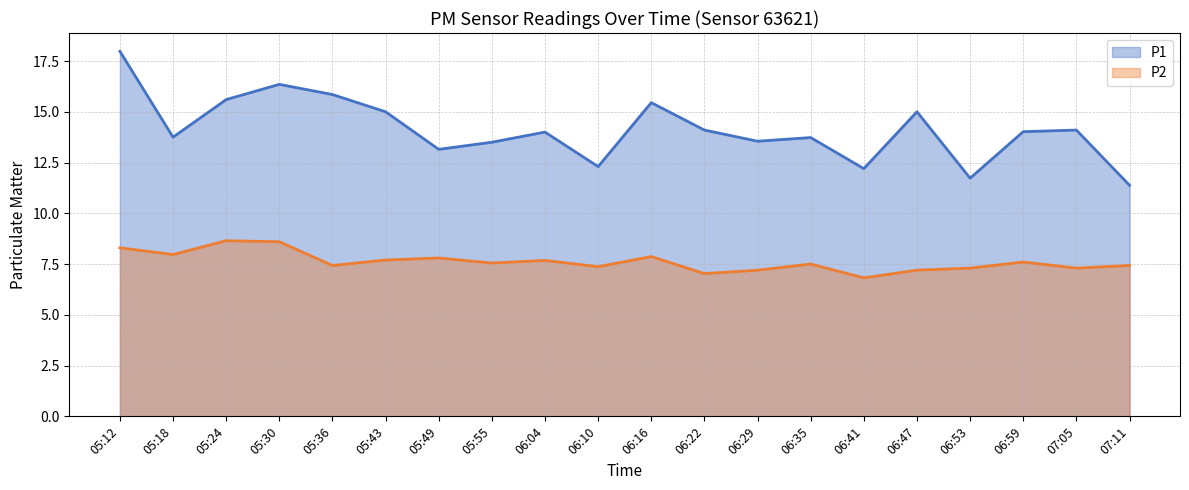

Which series has the largest total across all categories?

P1 (line)